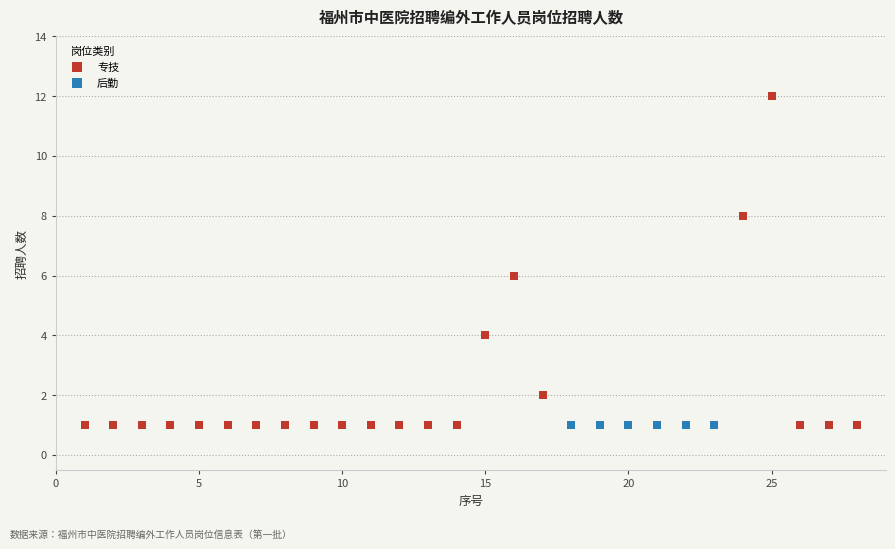

Which series reaches the maximum Y coordinate?

专技